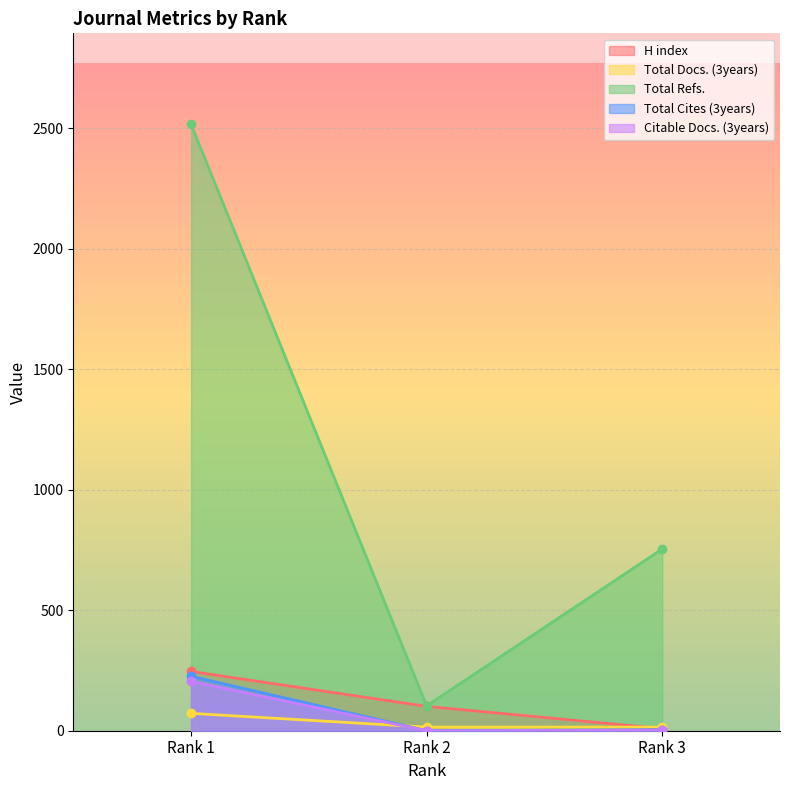

Which has a higher value, Rank 1 or Rank 2?

Rank 1